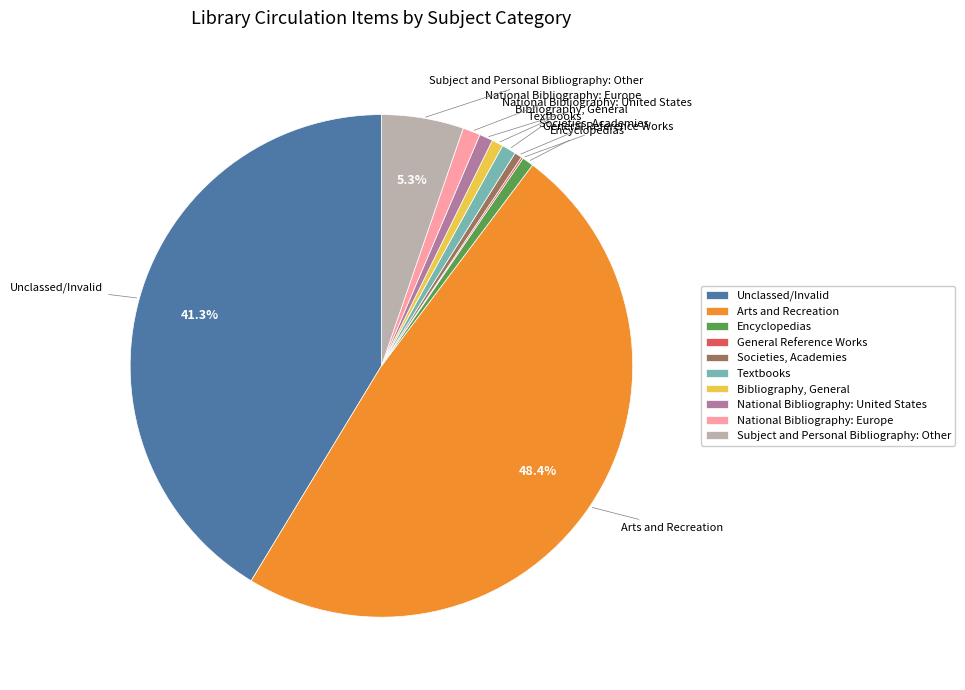

Do Bibliography, General and Subject and Personal Bibliography: Other together represent more than half of the pie?

No